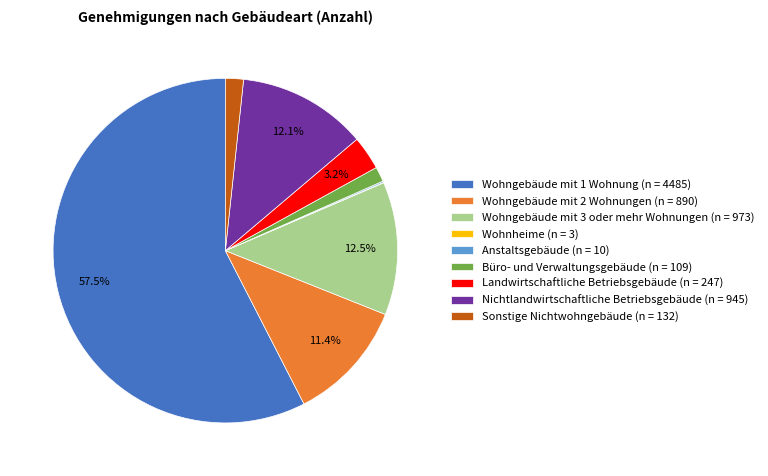

Combined, do Wohngebäude mit 2 Wohnungen (n = 890) and Sonstige Nichtwohngebäude (n = 132) account for over 50%?

No